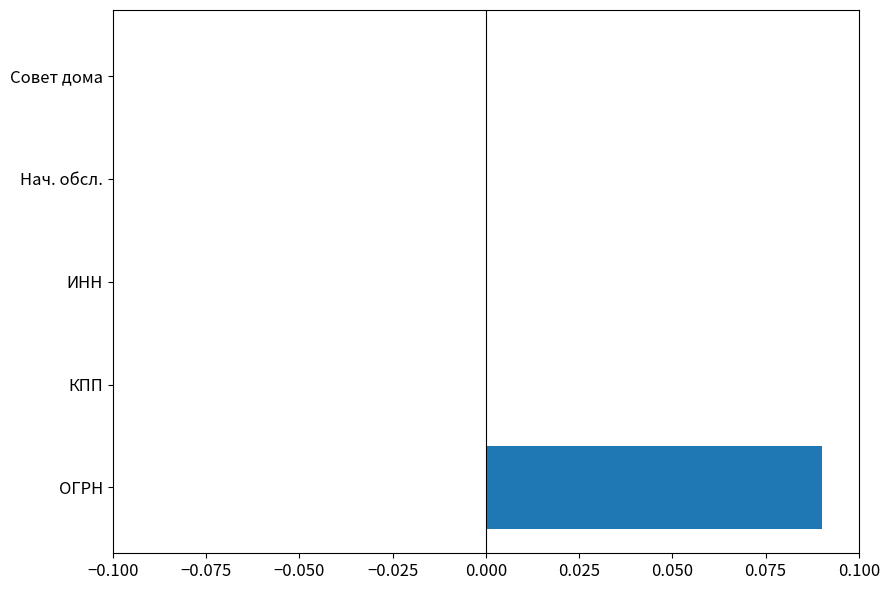

Is it true that the value at ИНН is 0.0?

True